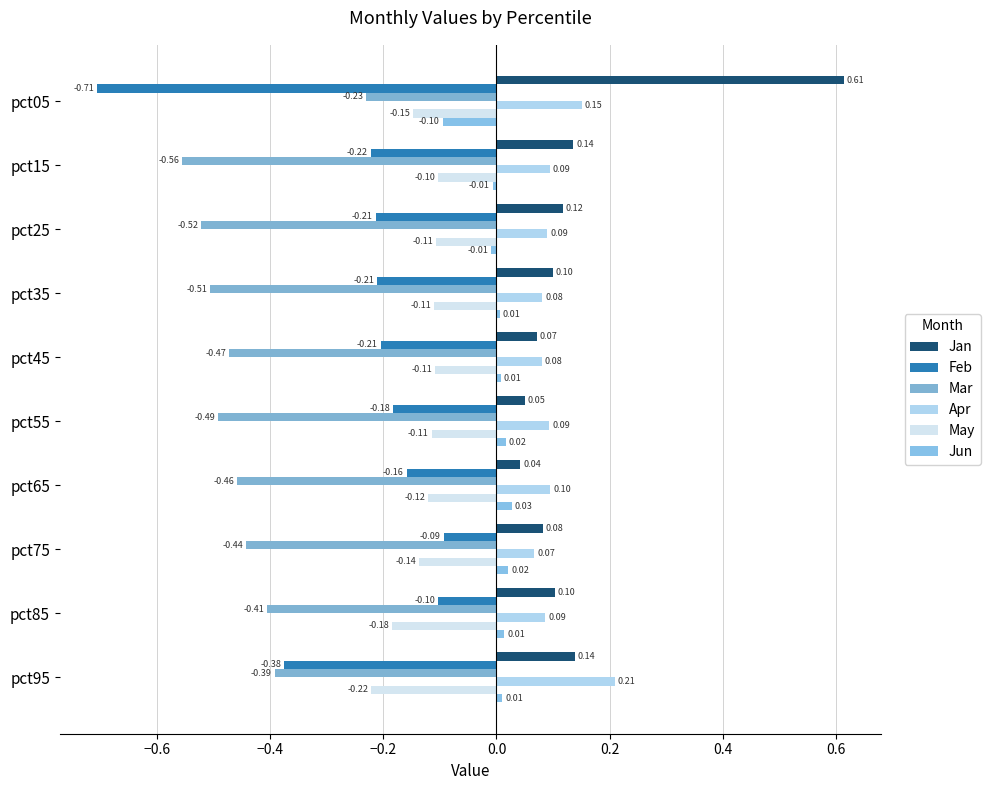

How many values in the Jun series are below 0?

3